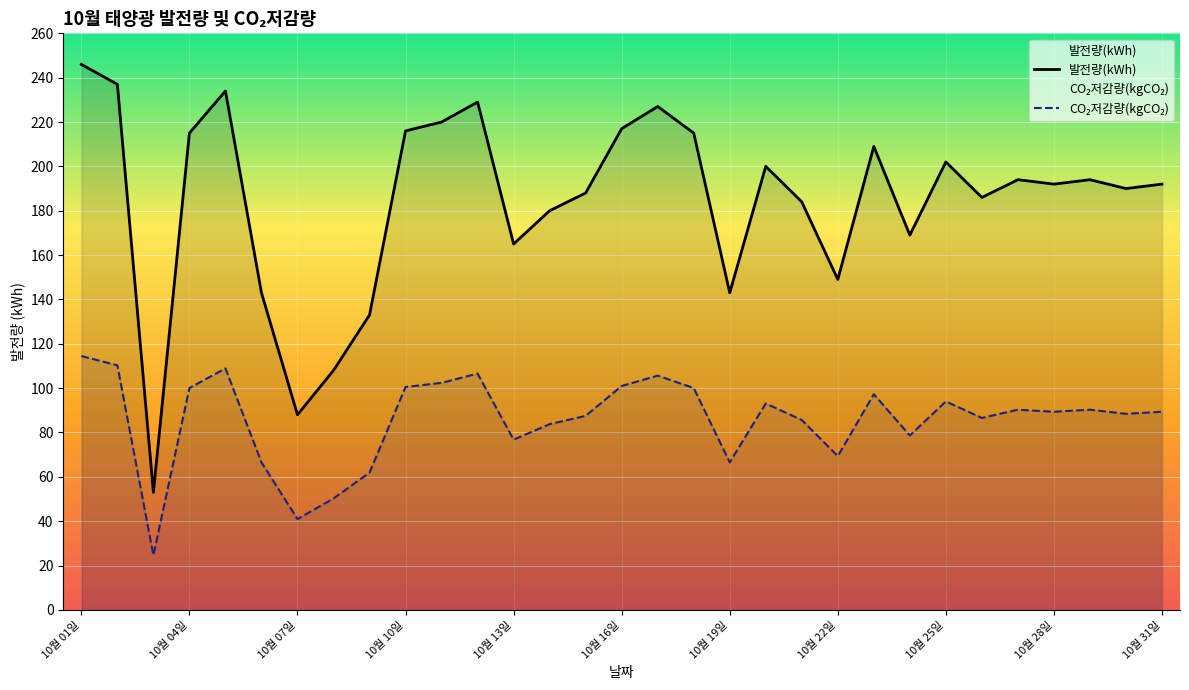

At which category is the sum across all series the highest?

10월 01일